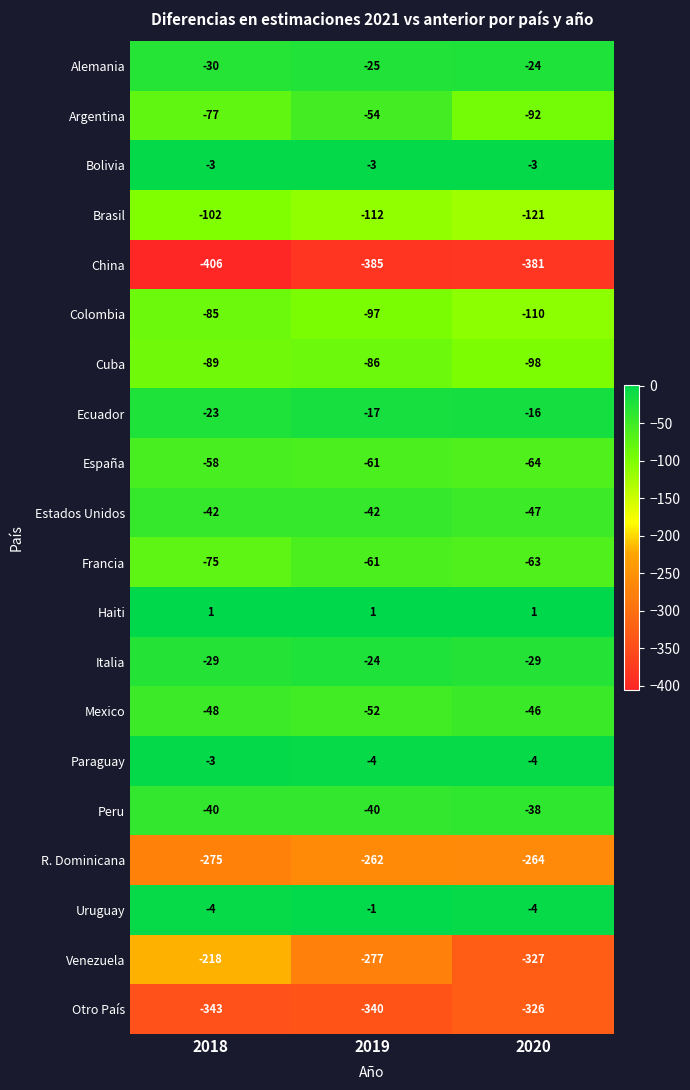

Between 2019 and 2020, which series saw the biggest shift?

Venezuela